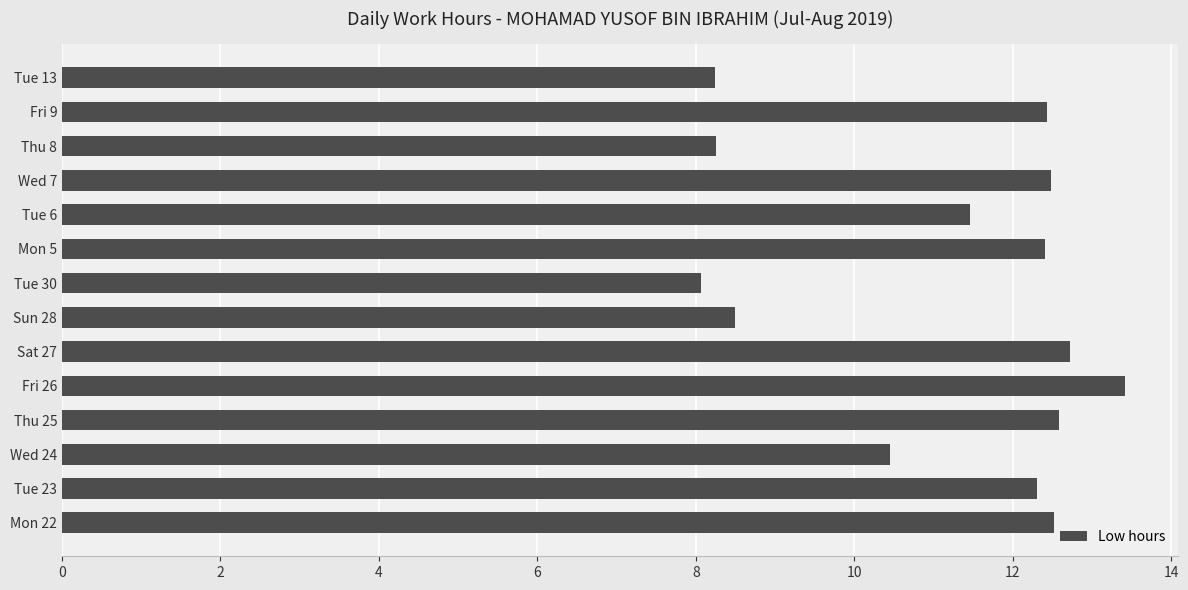

What is the average value?

11.1